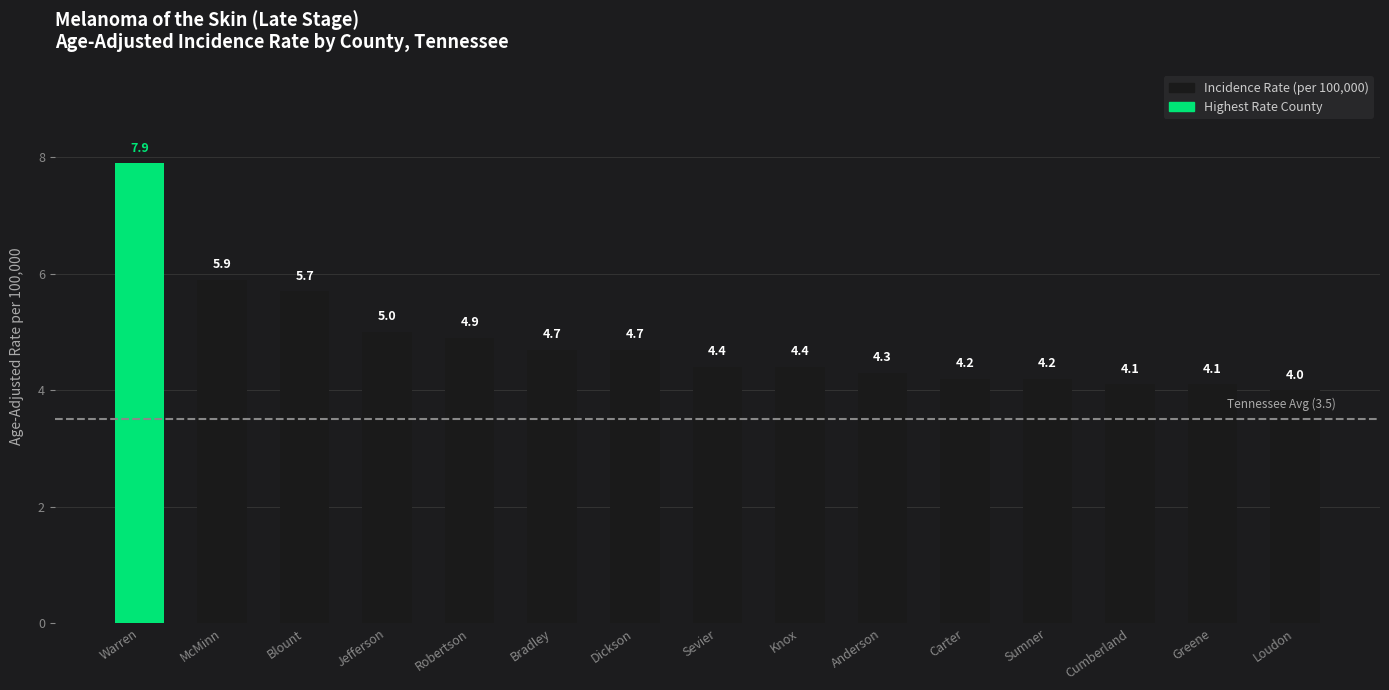

What is the value of the 4th bar from the left?

5.0